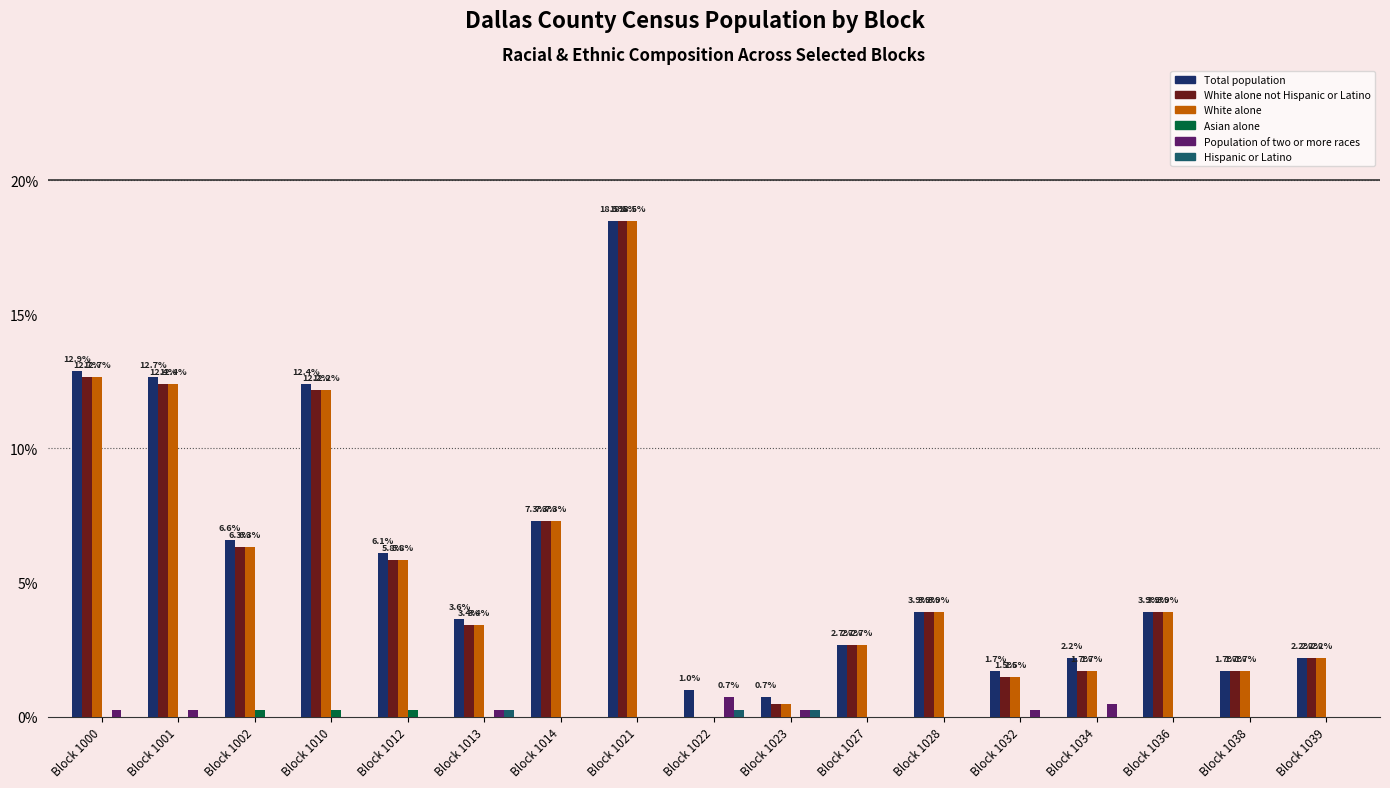

At which label does White alone not Hispanic or Latino reach its peak?

Block 1021